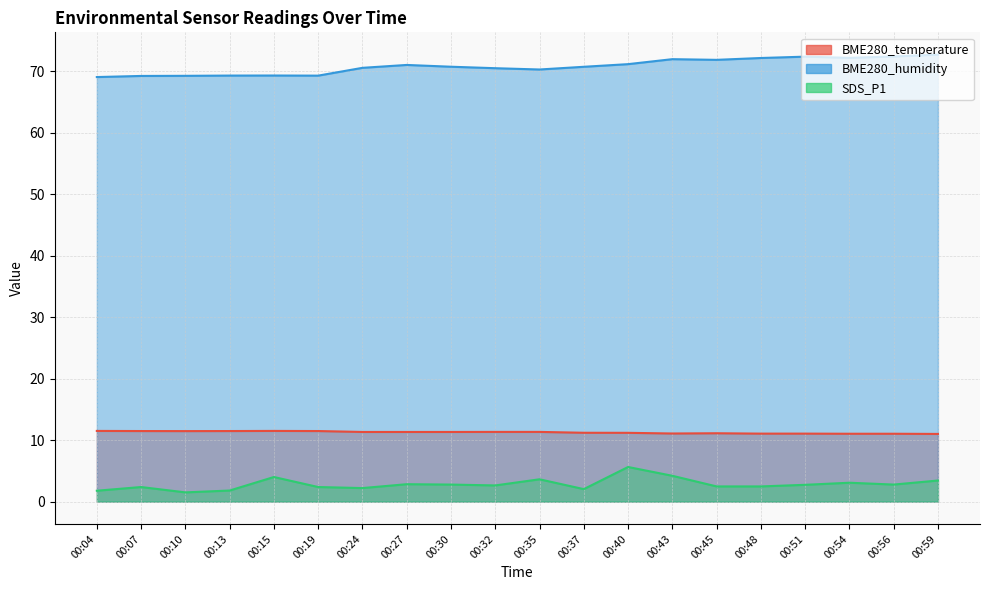

Where is the first local maximum for SDS_P1?

00:07